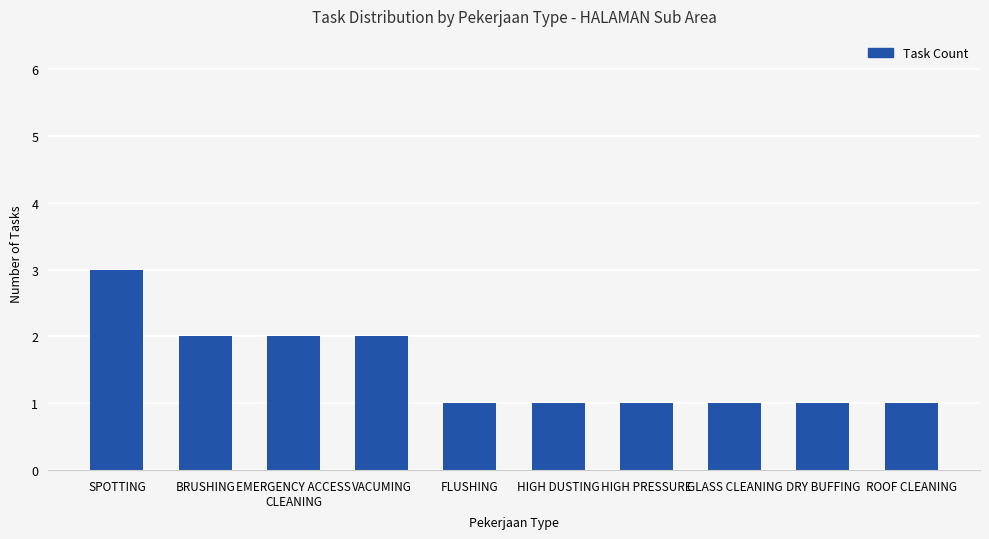

Reading left to right, transcribe all the data shown in this chart.

3	2	2	2	1	1	1	1	1	1